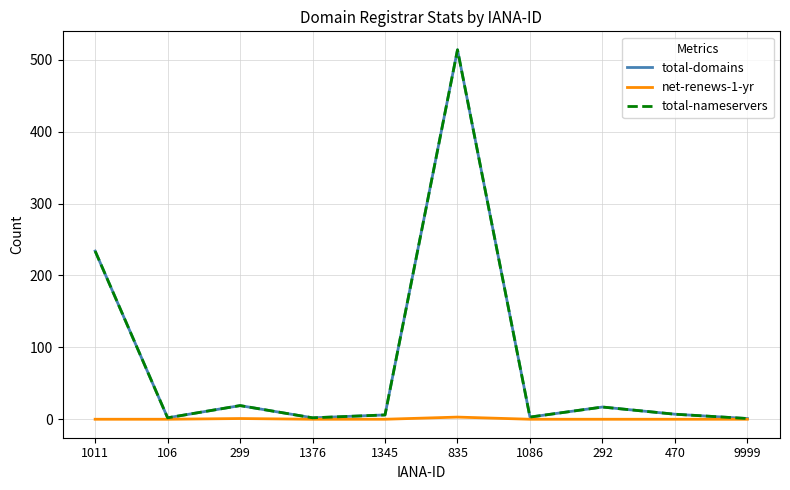

Between 1345 and 1086, which series saw the biggest shift?

total-domains